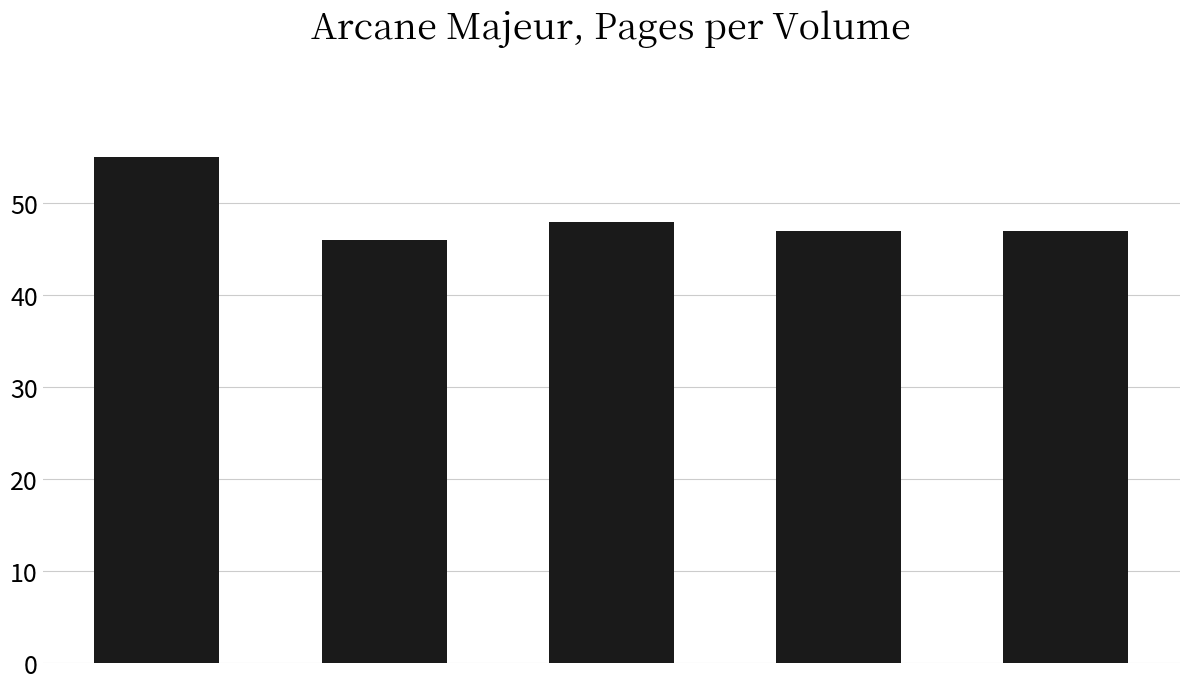

Reading left to right, extract all data points from this chart.

55	46	48	47	47